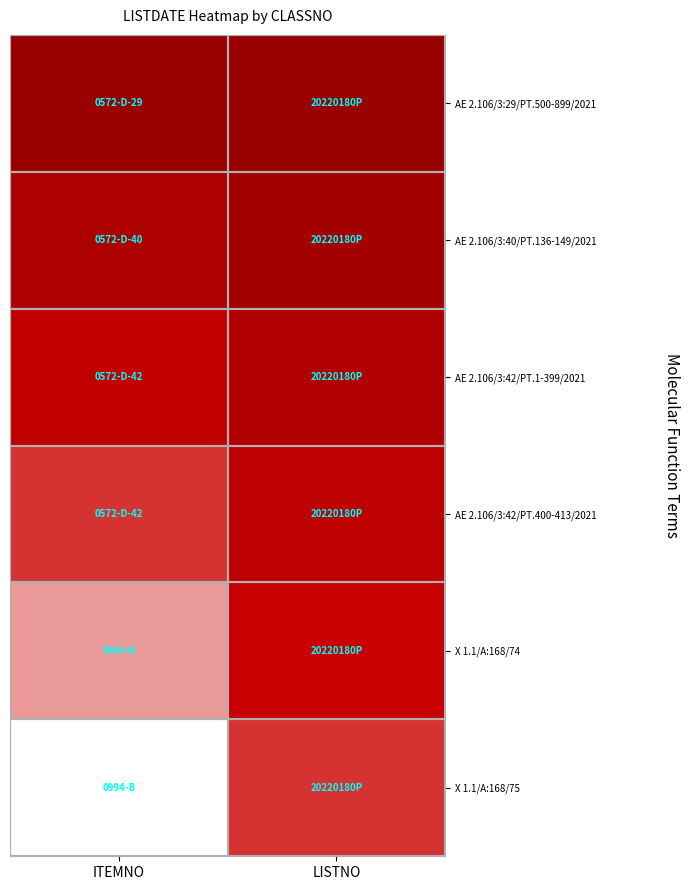

List the series in order of their peak value, lowest first.

X 1.1/A:168/75, X 1.1/A:168/74, AE 2.106/3:42/PT.400-413/2021, AE 2.106/3:42/PT.1-399/2021, AE 2.106/3:40/PT.136-149/2021, AE 2.106/3:29/PT.500-899/2021